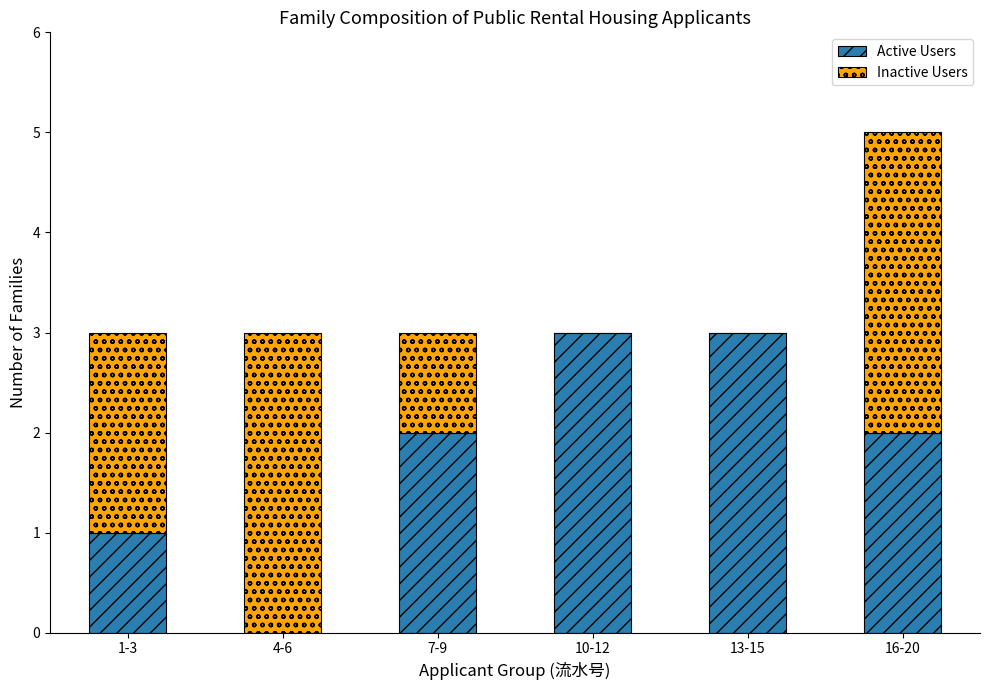

Are the bars grouped side by side (vs. stacked)?

No